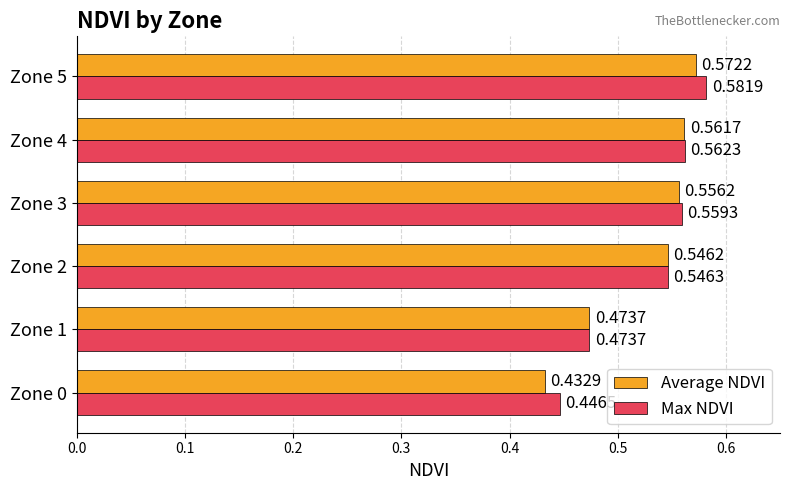

At which category does the chart reach its peak across all series?

Zone 5